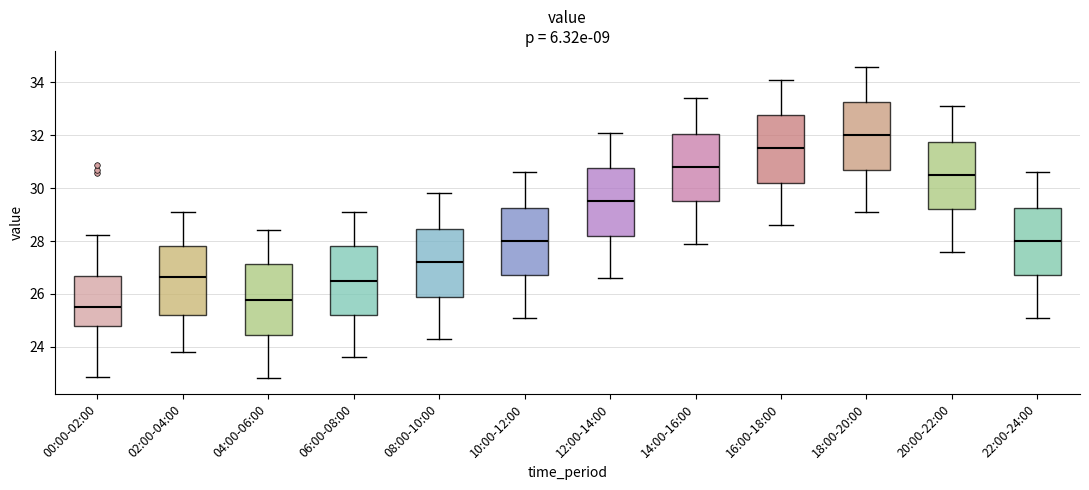

Reading left to right, transcribe this box plot: for each box, give where its median line is, the range the box spans, and where its two whiskers end, as read against the y-axis. The values are not printed on the chart, so give them approximately, as read against the axis.

00:00-02:00: median 25.6, box 24.8 to 26.6, whiskers 22.8 to 28.2
02:00-04:00: median 26.6, box 25.2 to 27.8, whiskers 23.8 to 29.2
04:00-06:00: median 25.8, box 24.4 to 27.2, whiskers 22.8 to 28.4
06:00-08:00: median 26.6, box 25.2 to 27.8, whiskers 23.6 to 29.2
08:00-10:00: median 27.2, box 26.0 to 28.4, whiskers 24.4 to 29.8
10:00-12:00: median 28.0, box 26.8 to 29.2, whiskers 25.2 to 30.6
12:00-14:00: median 29.6, box 28.2 to 30.8, whiskers 26.6 to 32.2
14:00-16:00: median 30.8, box 29.6 to 32.0, whiskers 28.0 to 33.4
16:00-18:00: median 31.6, box 30.2 to 32.8, whiskers 28.6 to 34.2
18:00-20:00: median 32.0, box 30.8 to 33.2, whiskers 29.2 to 34.6
20:00-22:00: median 30.6, box 29.2 to 31.8, whiskers 27.6 to 33.2
22:00-24:00: median 28.0, box 26.8 to 29.2, whiskers 25.2 to 30.6